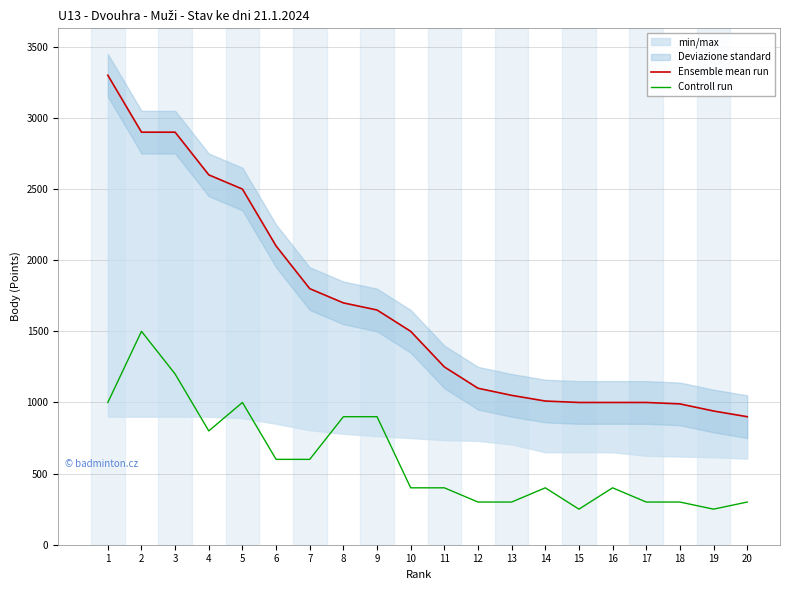

How many values in the Controll run series are below 400?

7